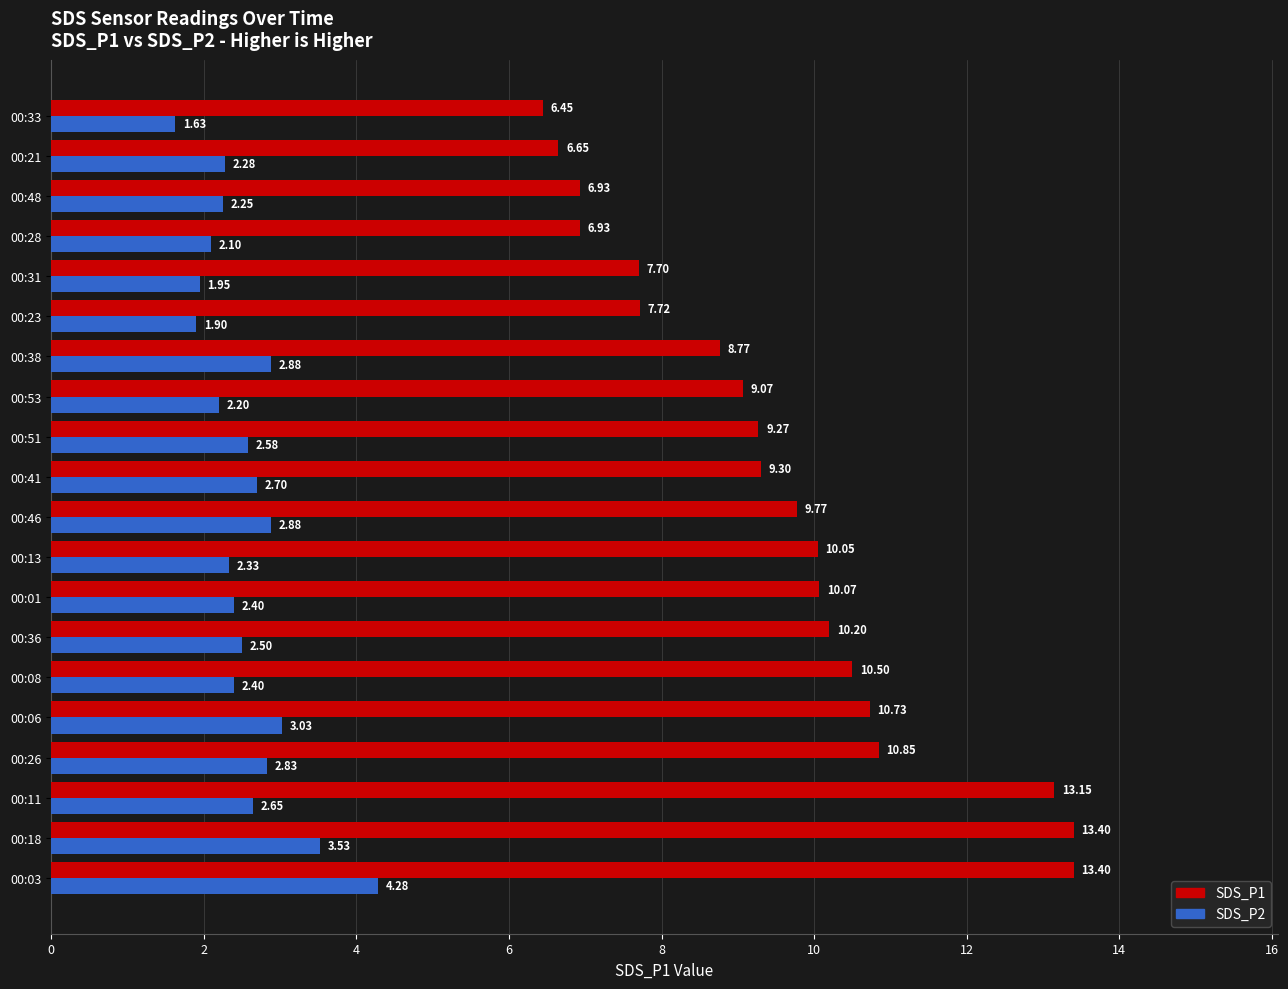

How many values in the SDS_P1 series are below 9?

7